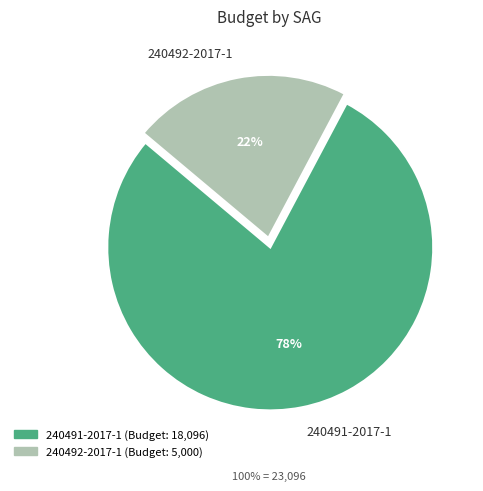

How many slices are in this pie chart?

2